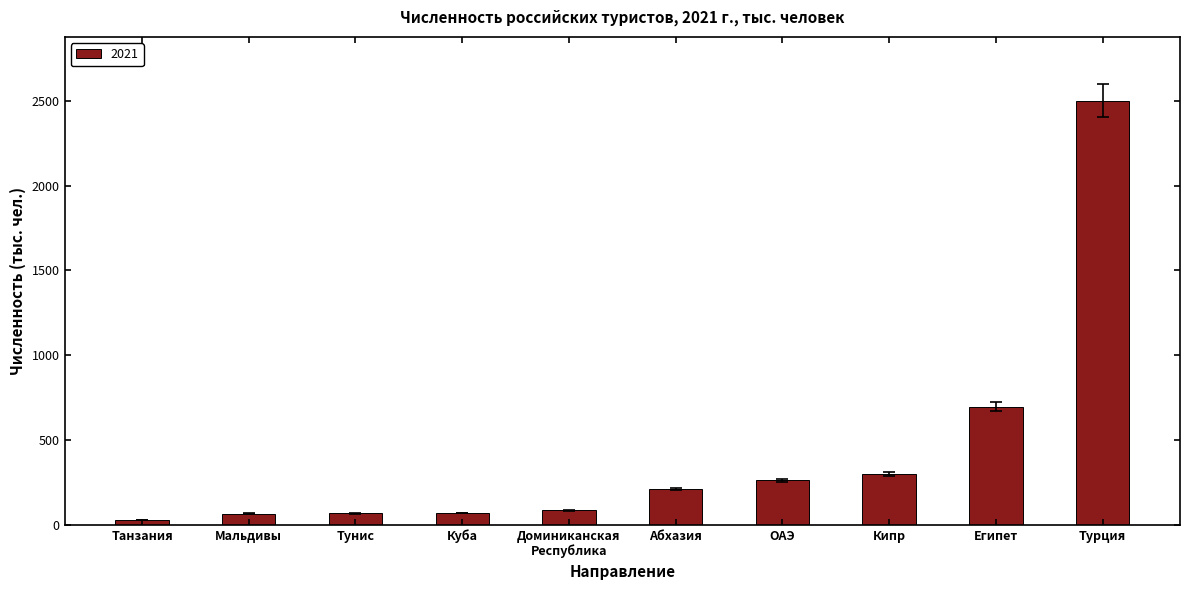

Read the value at Куба.

69.0